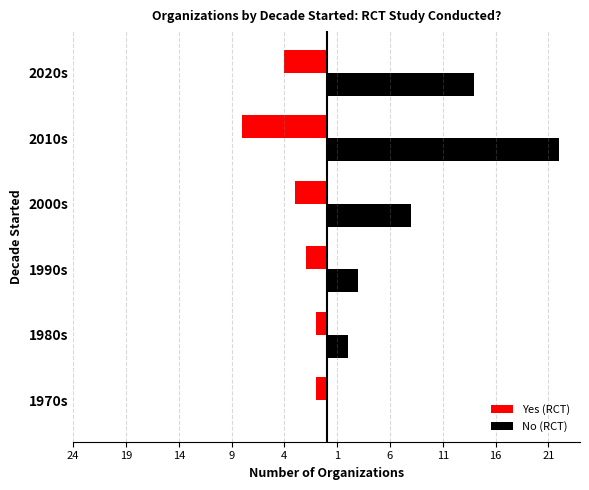

Which series has the largest total across all categories?

No (RCT)